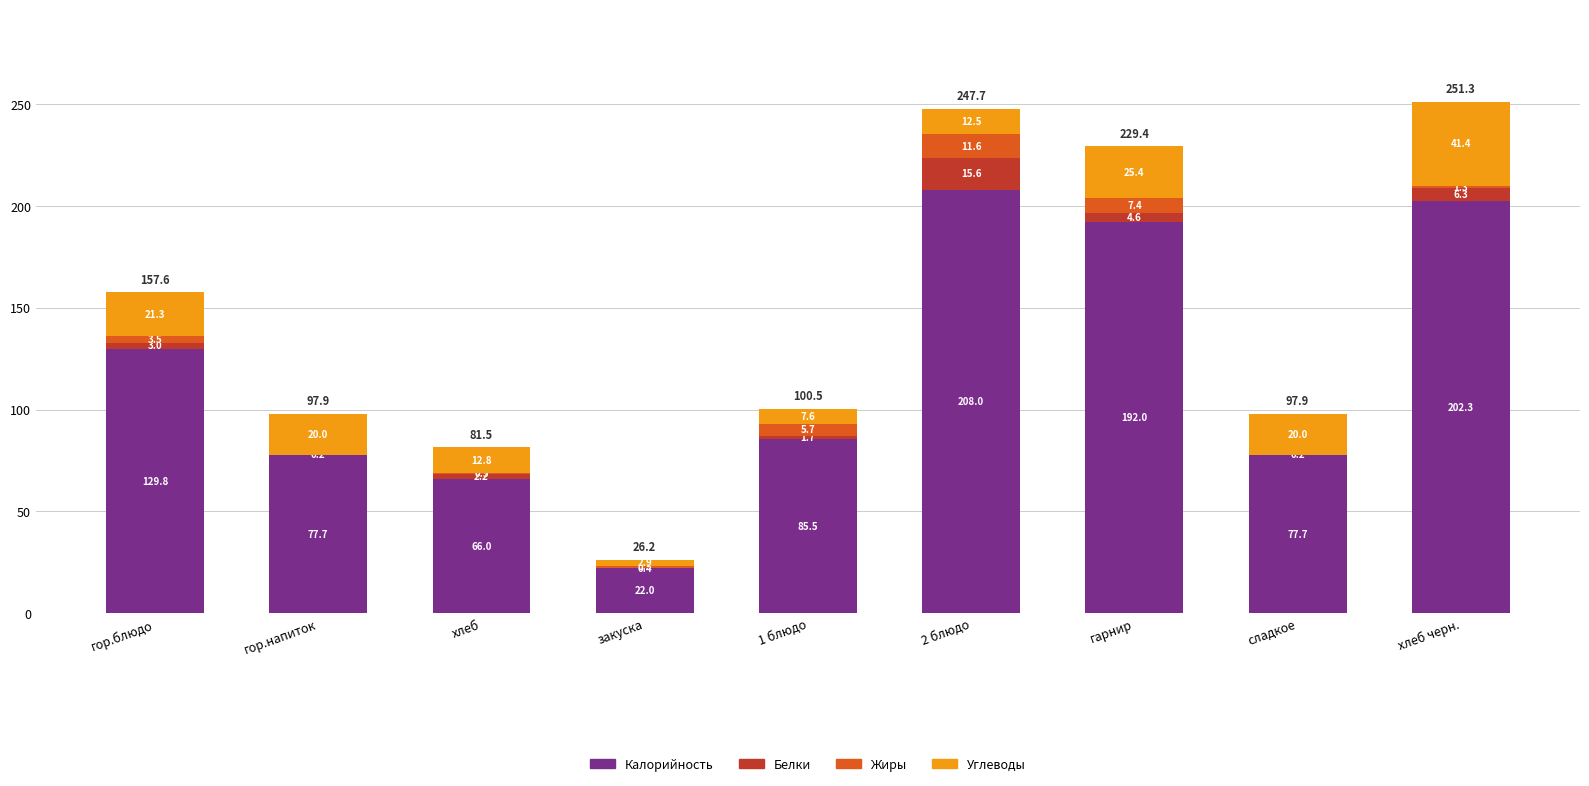

At which label does Калорийность reach its peak?

2 блюдо